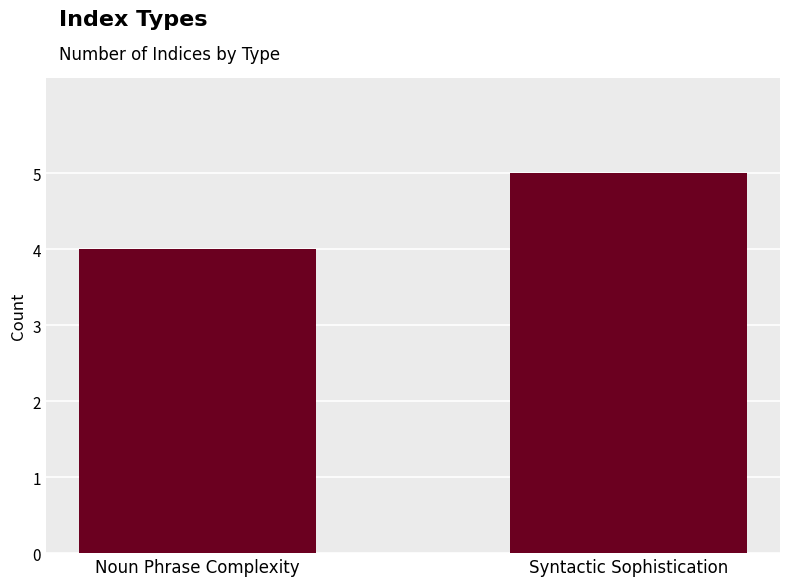

What is the label of the 1st bar from the left?

Noun Phrase Complexity